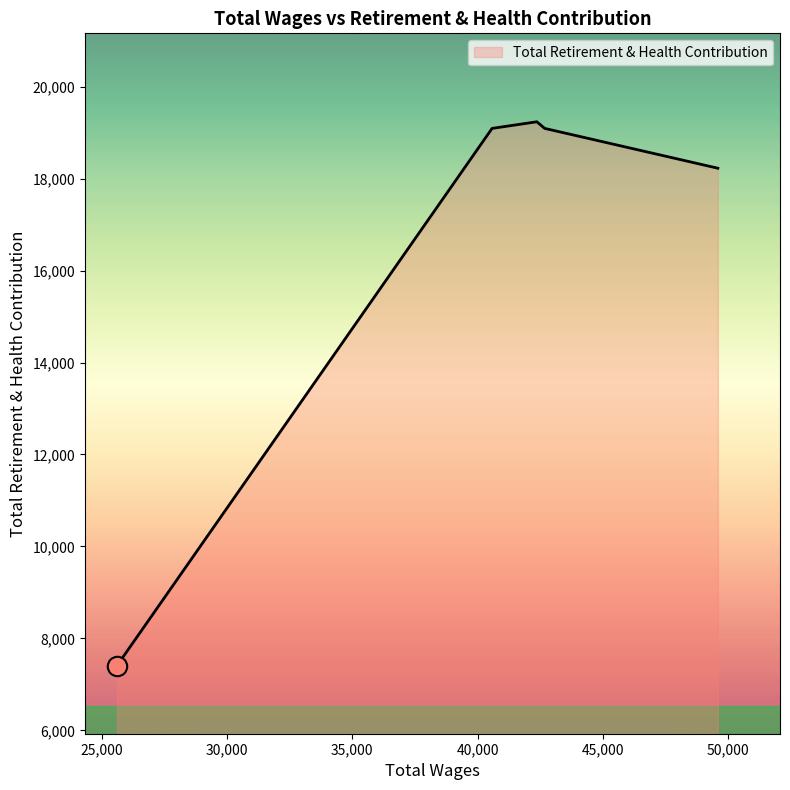

What is the difference between the maximum and minimum values?

11828